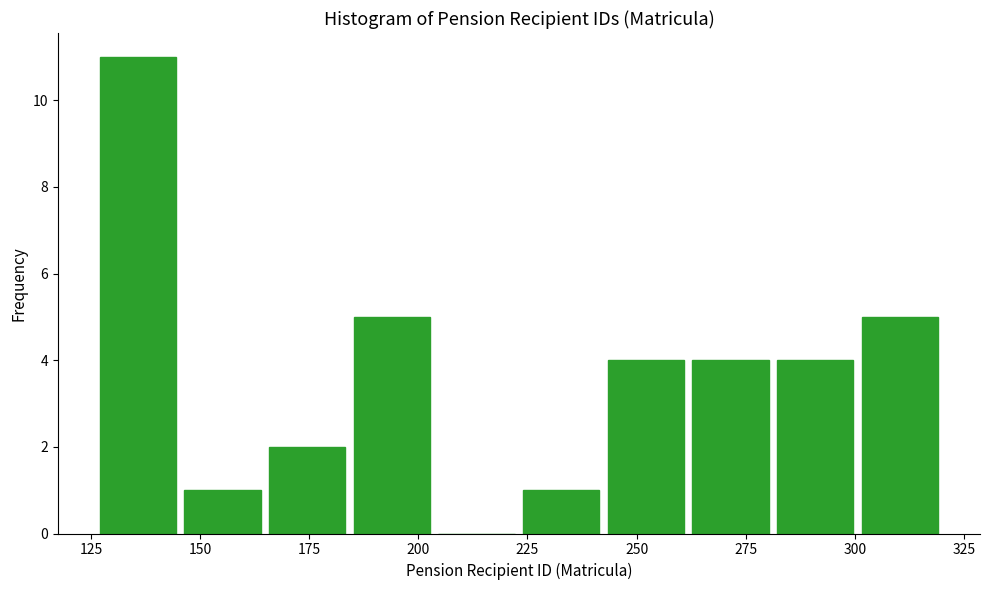

Around what value on the x-axis is the tallest bar? Give the approximate position of its centre, as read against the axis.

135